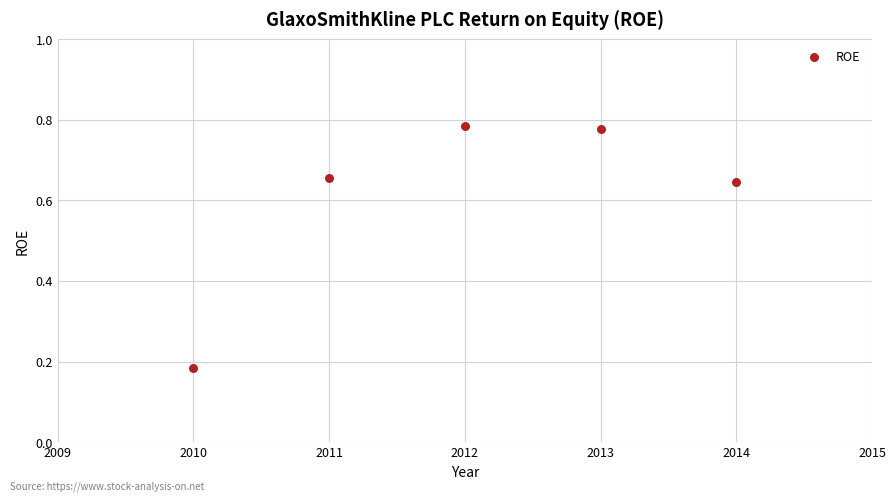

What is the average X value?

2012.0